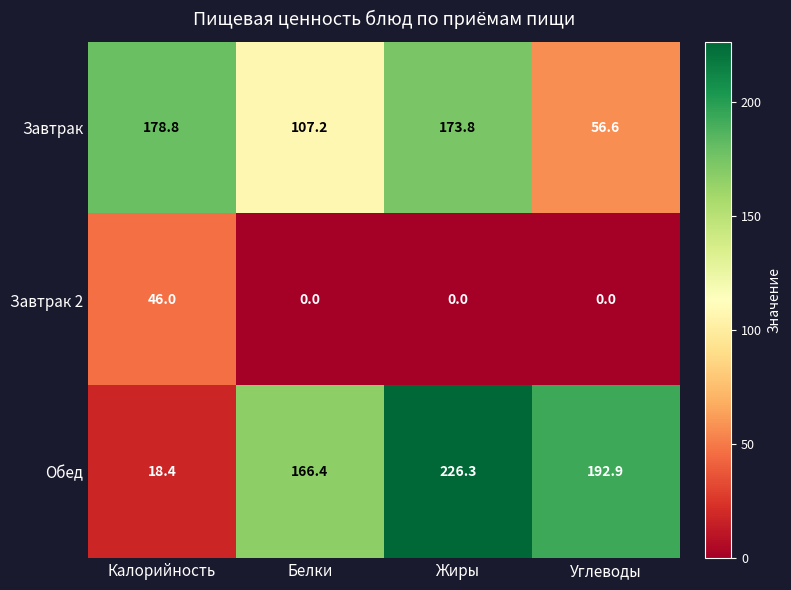

Reading right to left, transcribe all the data shown in this chart.

Завтрак: 56.6	173.8	107.2	178.8
Завтрак 2: 0.0	0.0	0.0	46.0
Обед: 192.9	226.3	166.4	18.4